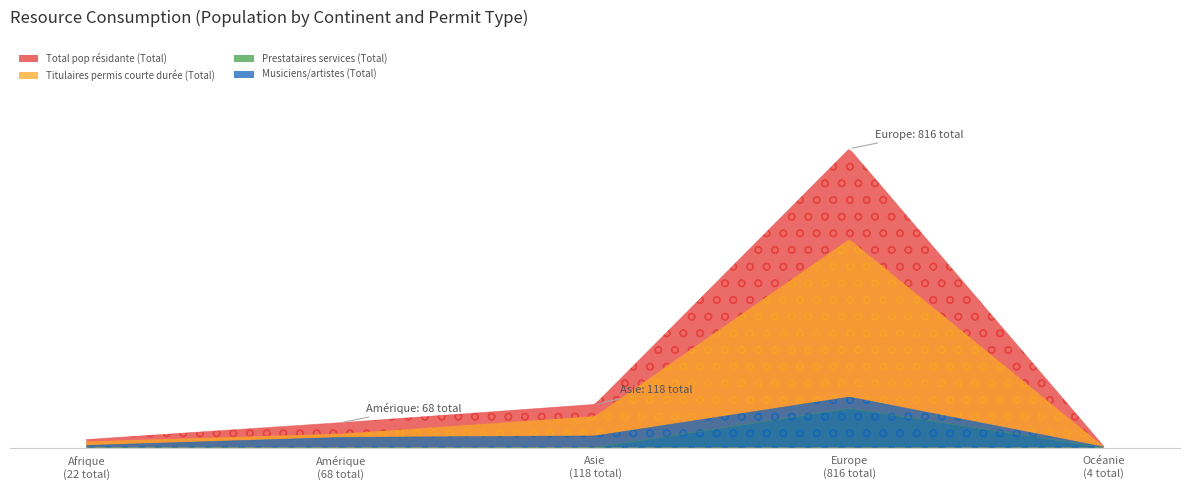

How many data points does each series have?

5